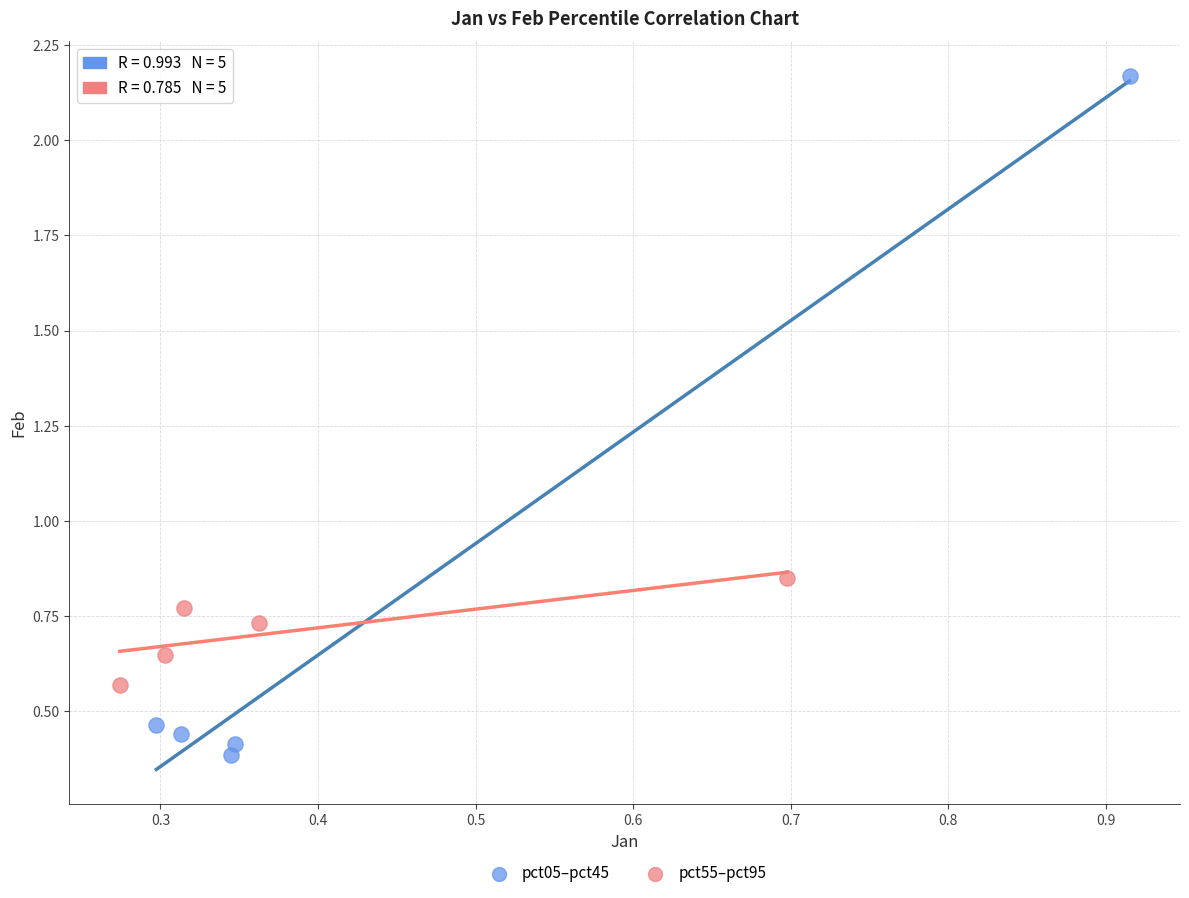

Which series has the largest Y range (max minus min)?

pct05–pct45